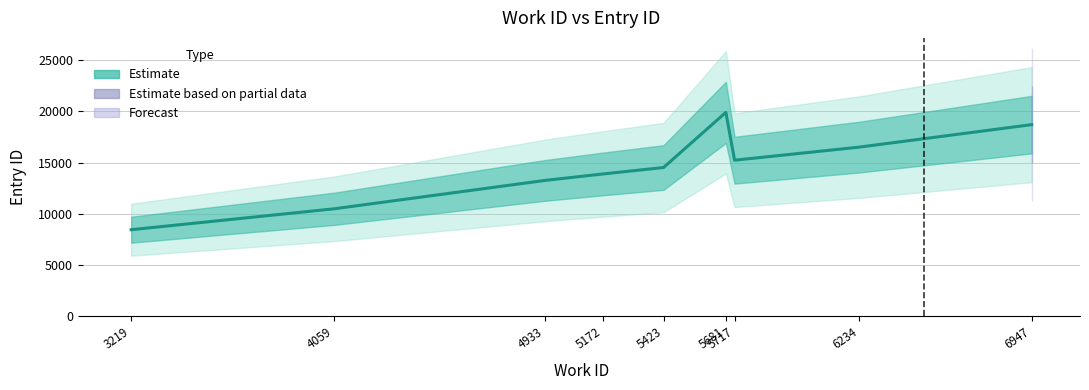

What is the change in value from 4933 to 5172?

+628